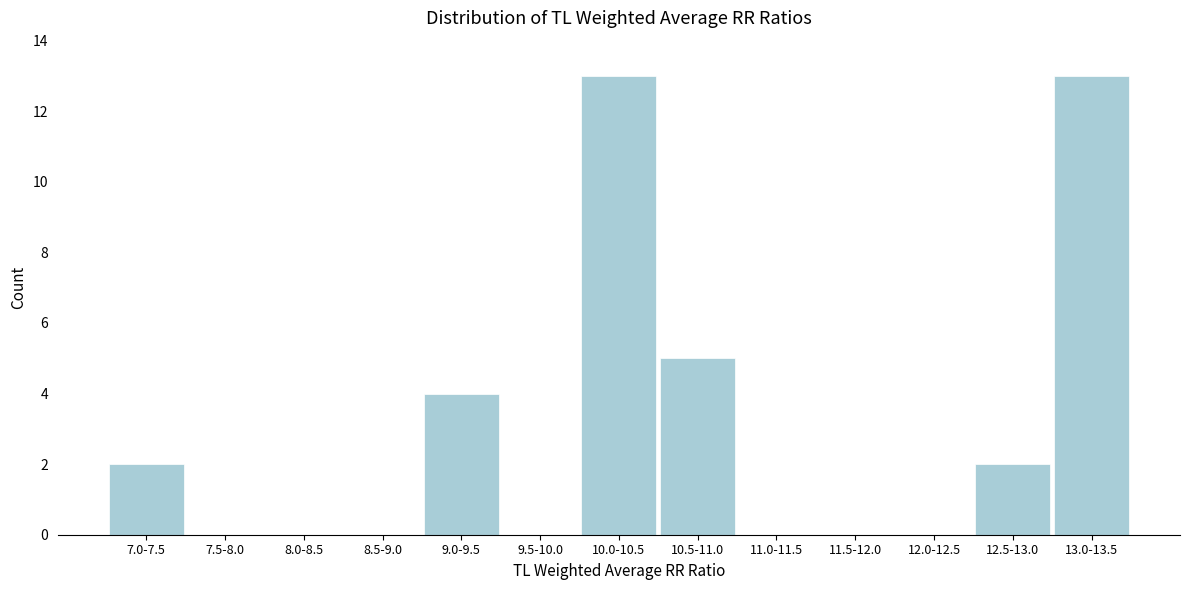

Reading left to right, extract all data points from this chart.

7.0-7.5=2	7.5-8.0=0	8.0-8.5=0	8.5-9.0=0	9.0-9.5=4	9.5-10.0=0	10.0-10.5=13	10.5-11.0=5	11.0-11.5=0	11.5-12.0=0	12.0-12.5=0	12.5-13.0=2	13.0-13.5=13